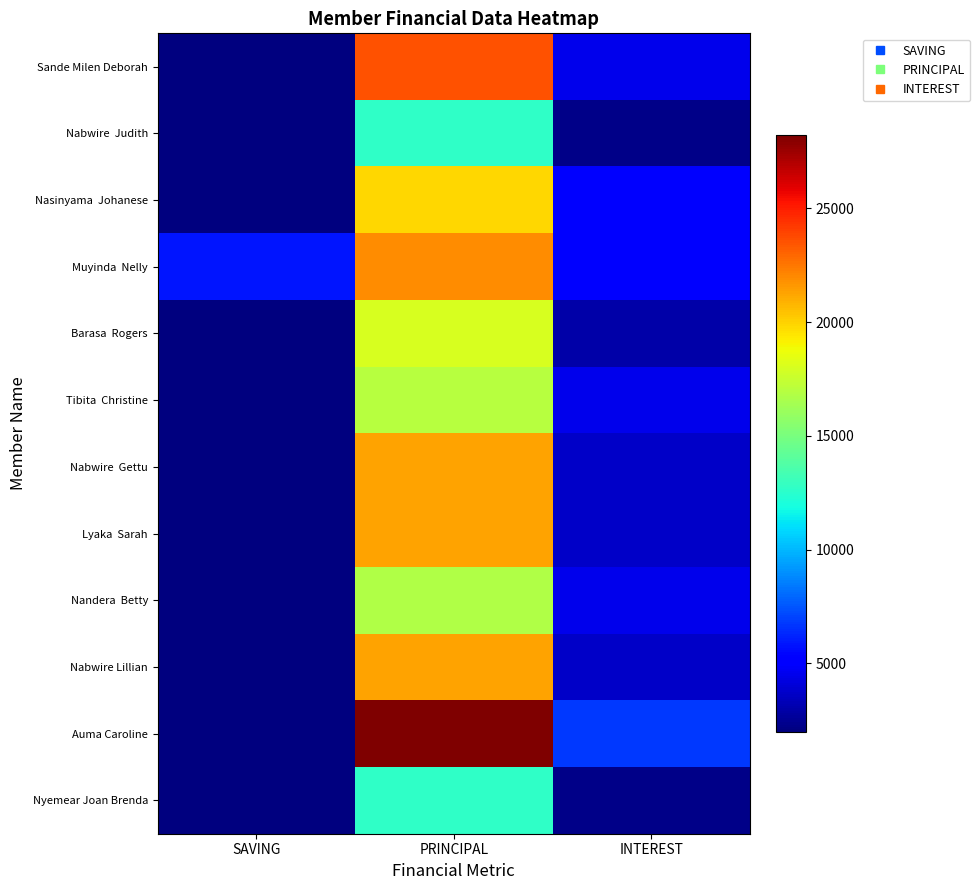

At which category is the sum across all series the highest?

PRINCIPAL